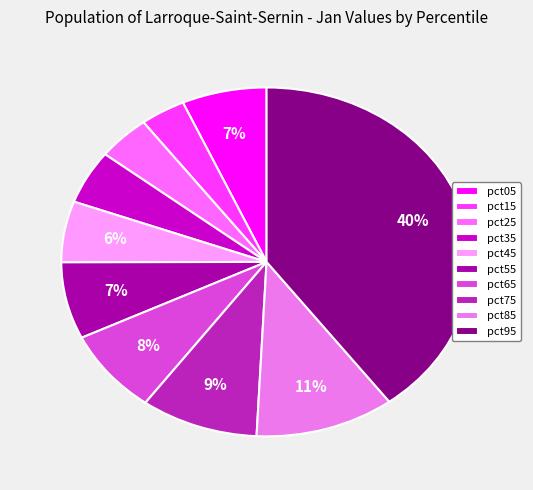

Count the number of slices in the pie.

10